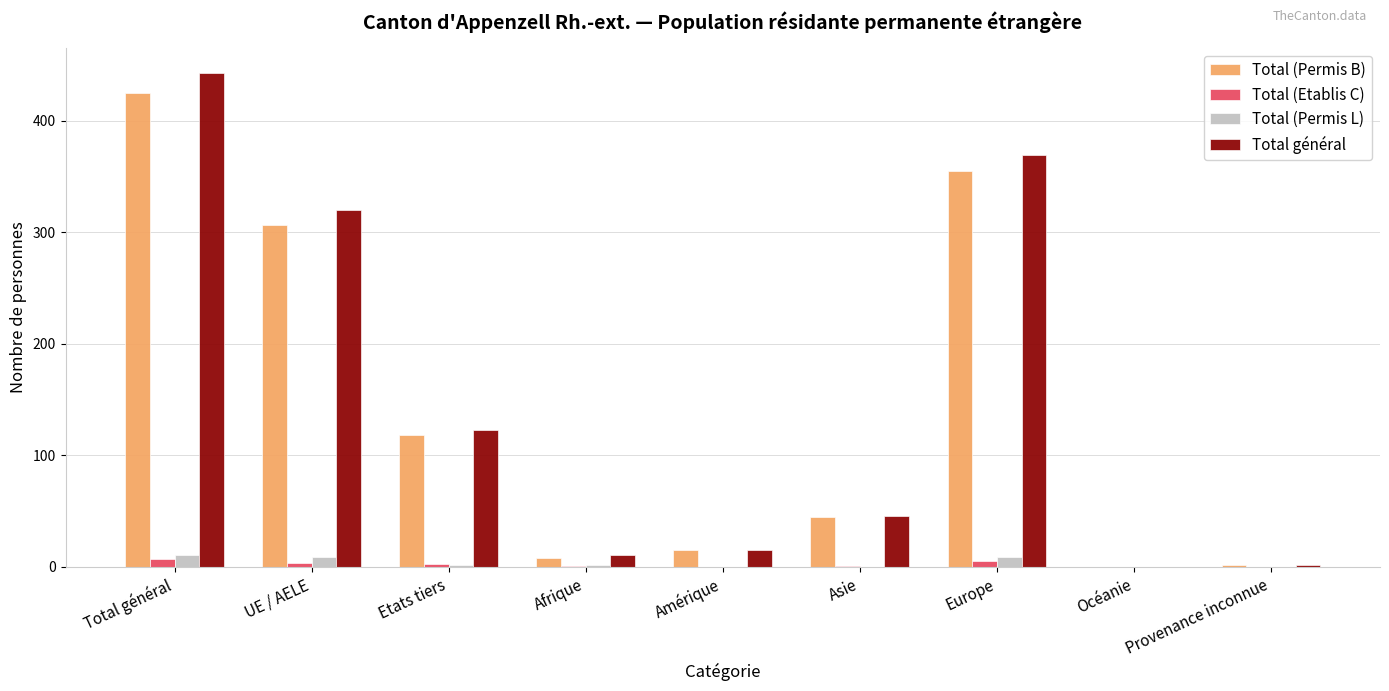

Are the bars grouped side by side (vs. stacked)?

Yes